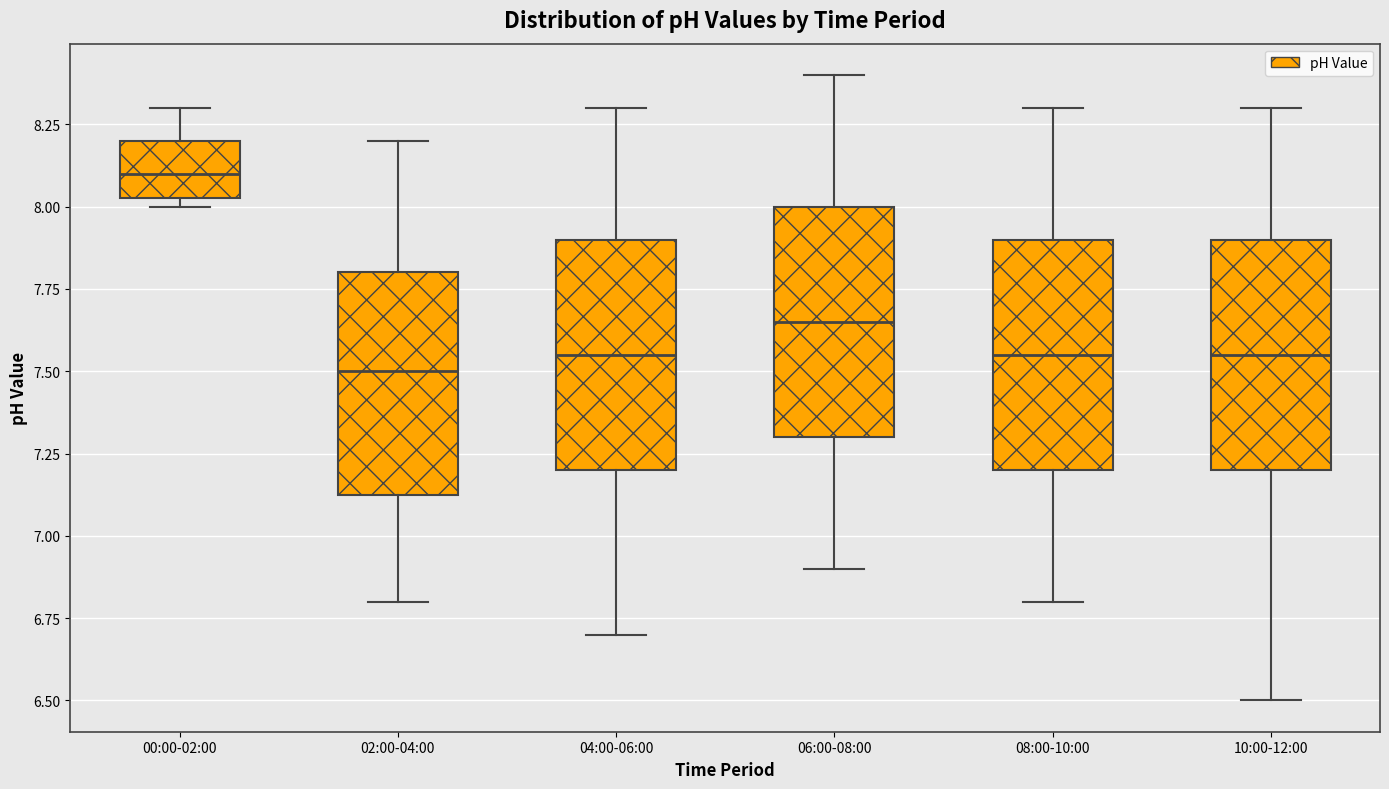

Where does the lower whisker of the box for 06:00-08:00 end on the y-axis? The values are not printed on the chart, so give them approximately, as read against the axis.

6.90